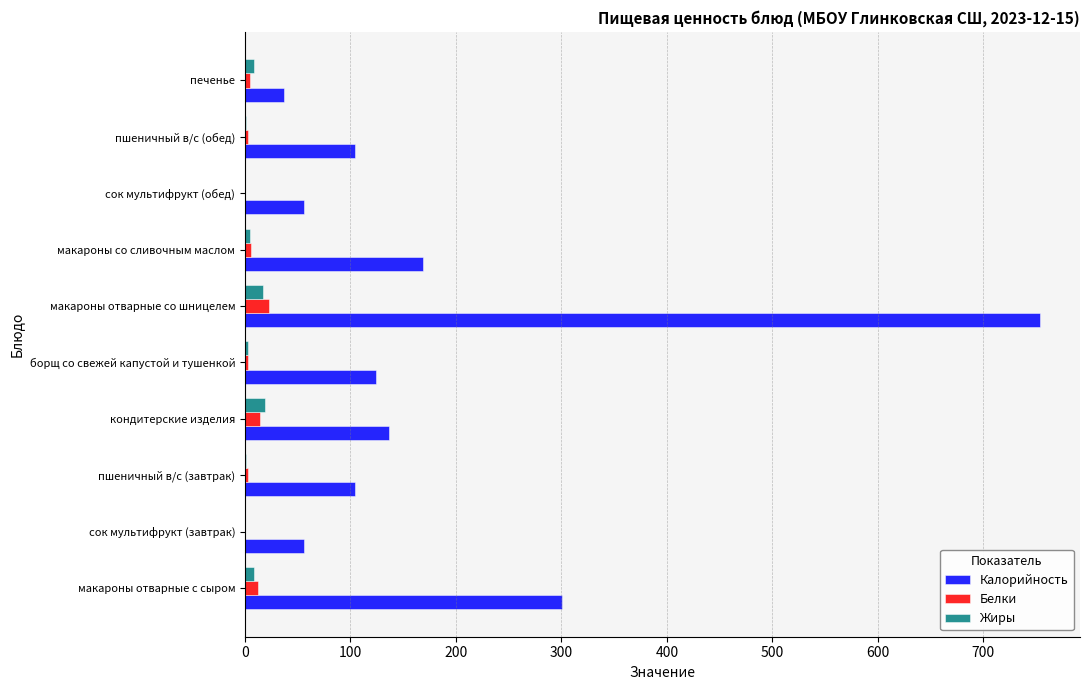

What is the sum of all Белки values?

68.8